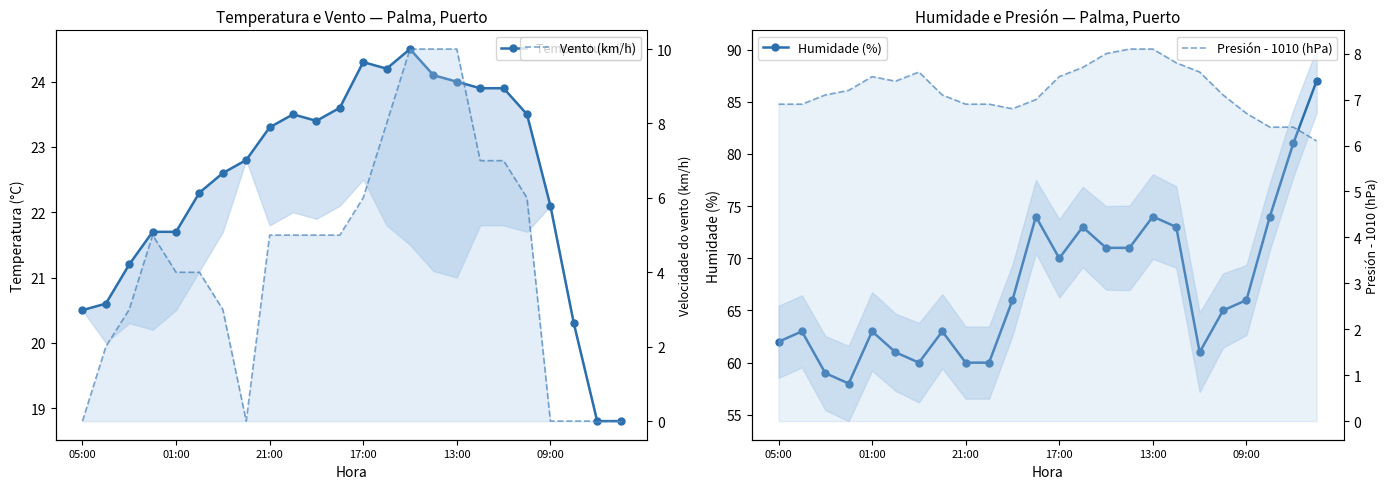

The Presión - 1010 (hPa) series shows 1.5 at 21:00. True or false?

False